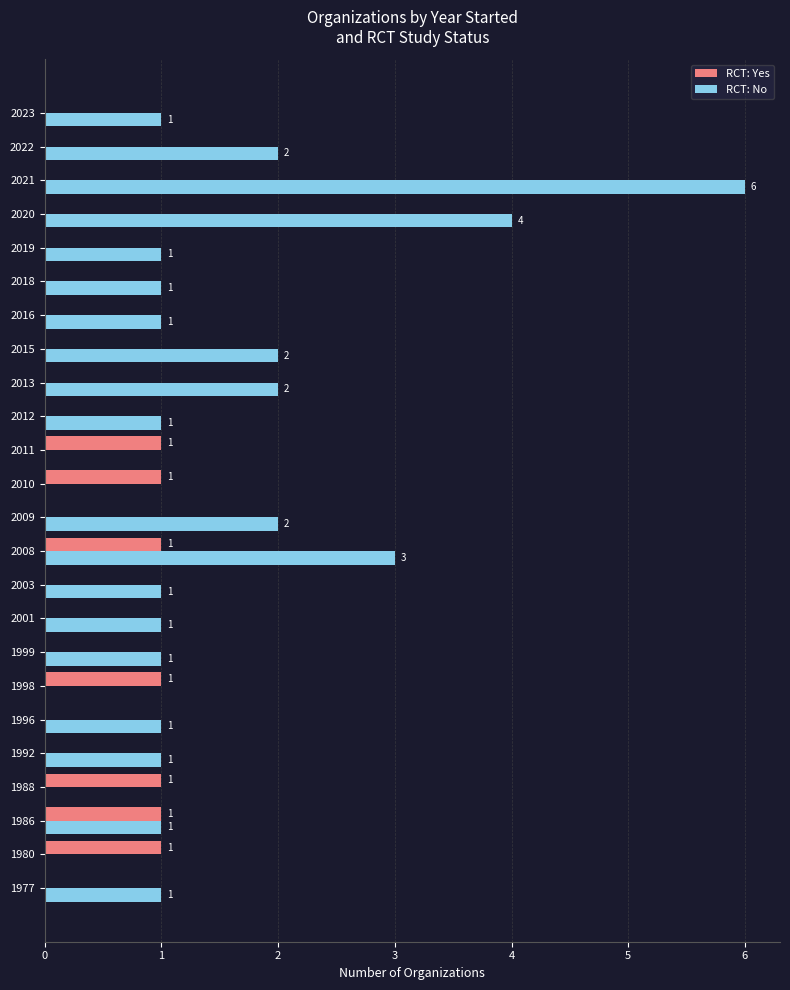

At which label does RCT: No reach its peak?

2021